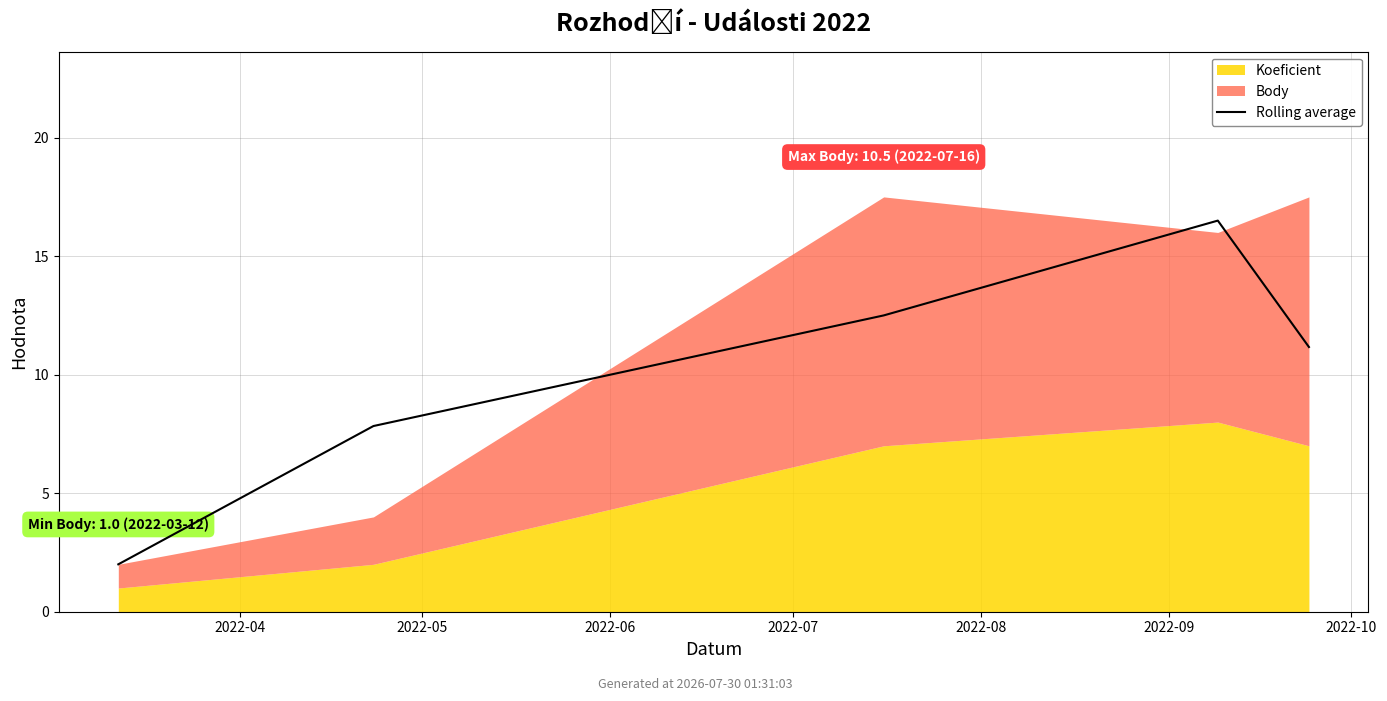

Count the number of categories in the chart.

6